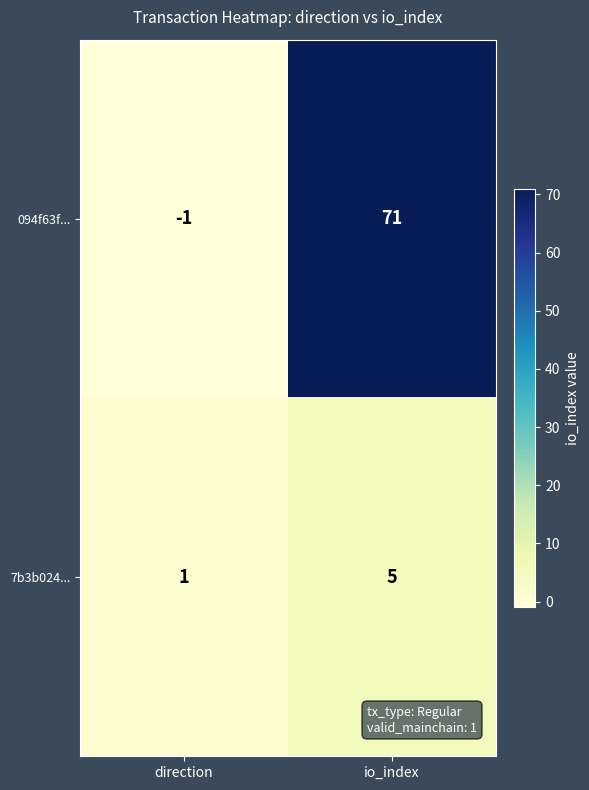

Reading left to right, transcribe all the data shown in this chart.

094f63f...: direction=-1	io_index=71
7b3b024...: direction=1	io_index=5